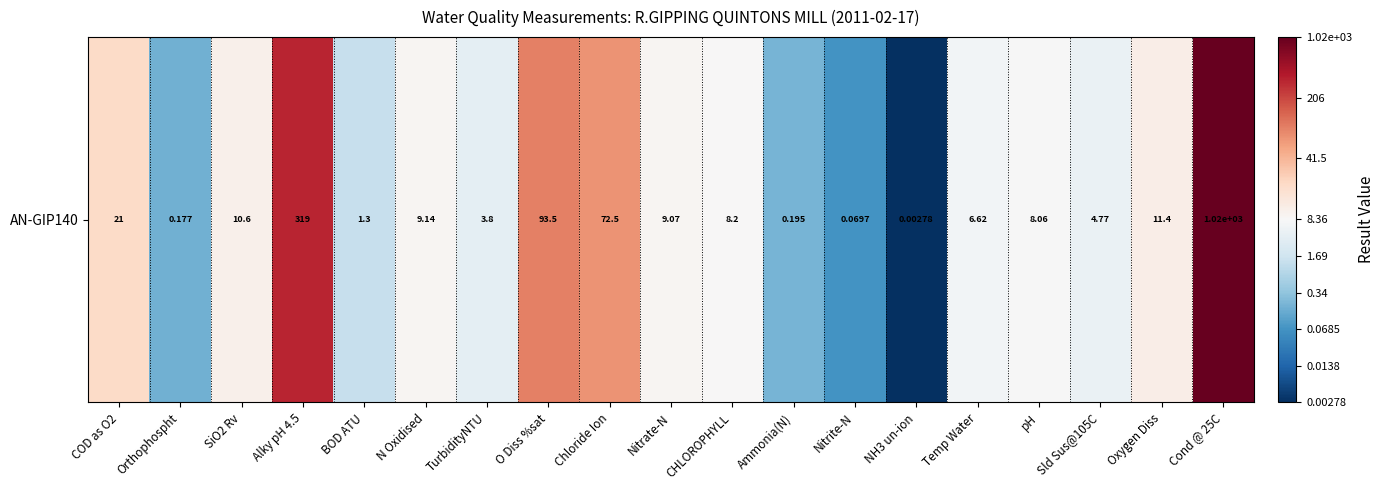

List the labels in order of value, largest first.

Cond @ 25C, Alky pH 4.5, O Diss %sat, Chloride Ion, COD as O2, Oxygen Diss, SiO2 Rv, N Oxidised, Nitrate-N, CHLOROPHYLL, pH, Temp Water, Sld Sus@105C, TurbidityNTU, BOD ATU, Ammonia(N), Orthophospht, Nitrite-N, NH3 un-ion